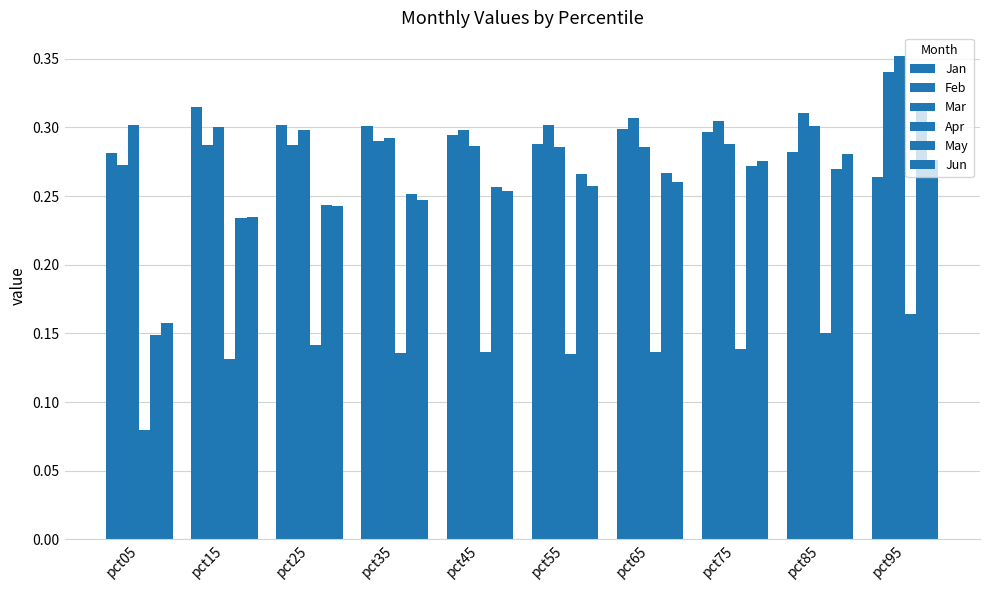

Count the number of data series in this chart.

6